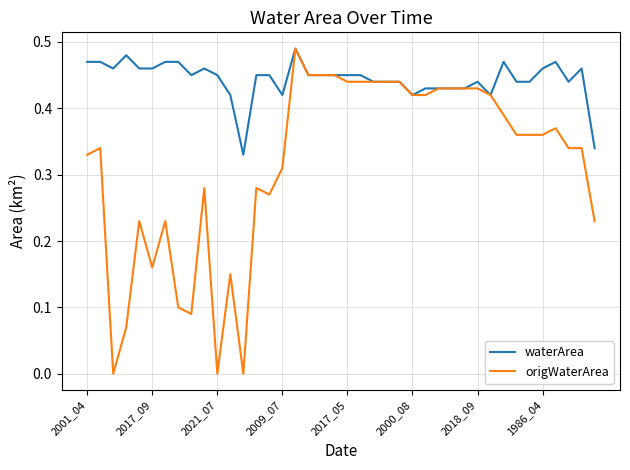

Which series has the largest total across all categories?

waterArea